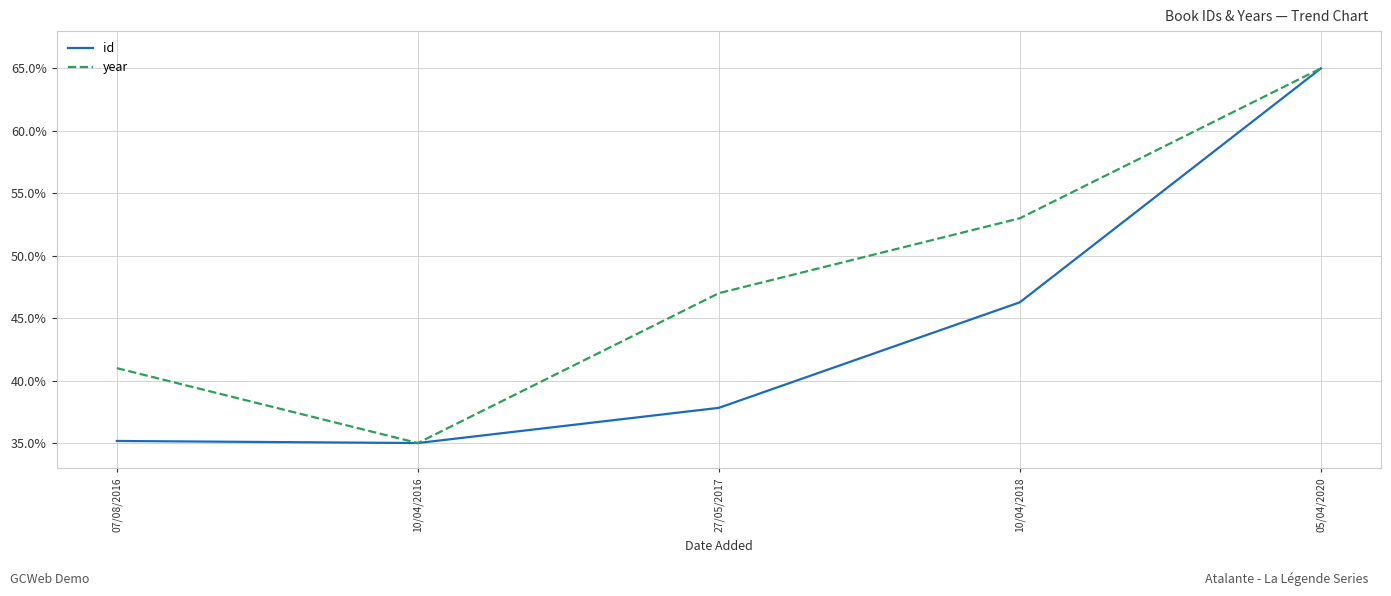

What are all the series names shown in the legend?

id, year